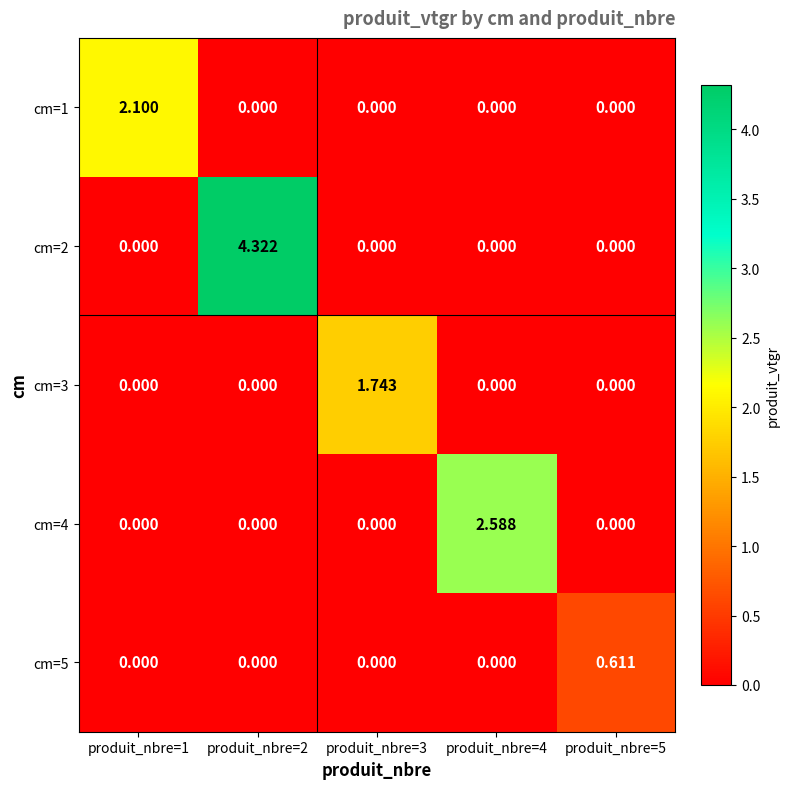

Which has a higher value, produit_nbre=1 or produit_nbre=4?

produit_nbre=1